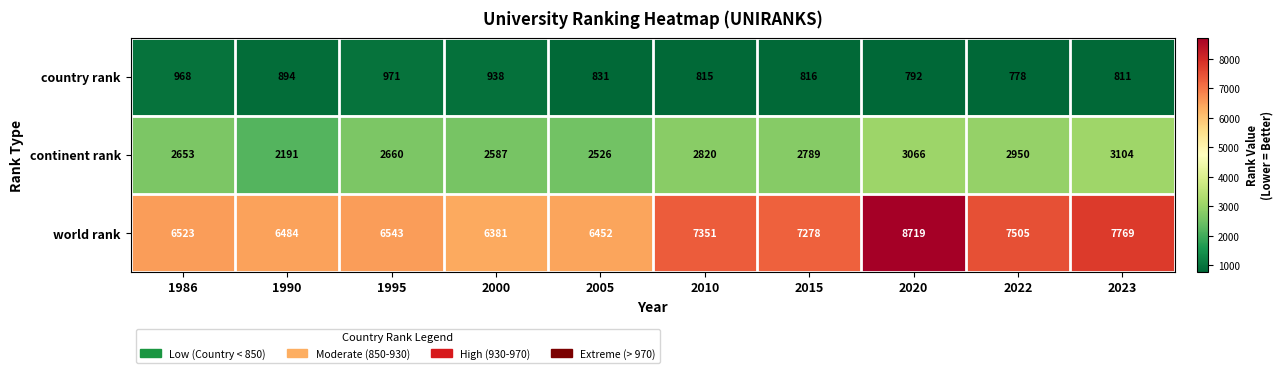

Reading right to left, what are all the values shown in this chart?

country rank: 811	778	792	816	815	831	938	971	894	968
continent rank: 3104	2950	3066	2789	2820	2526	2587	2660	2191	2653
world rank: 7769	7505	8719	7278	7351	6452	6381	6543	6484	6523